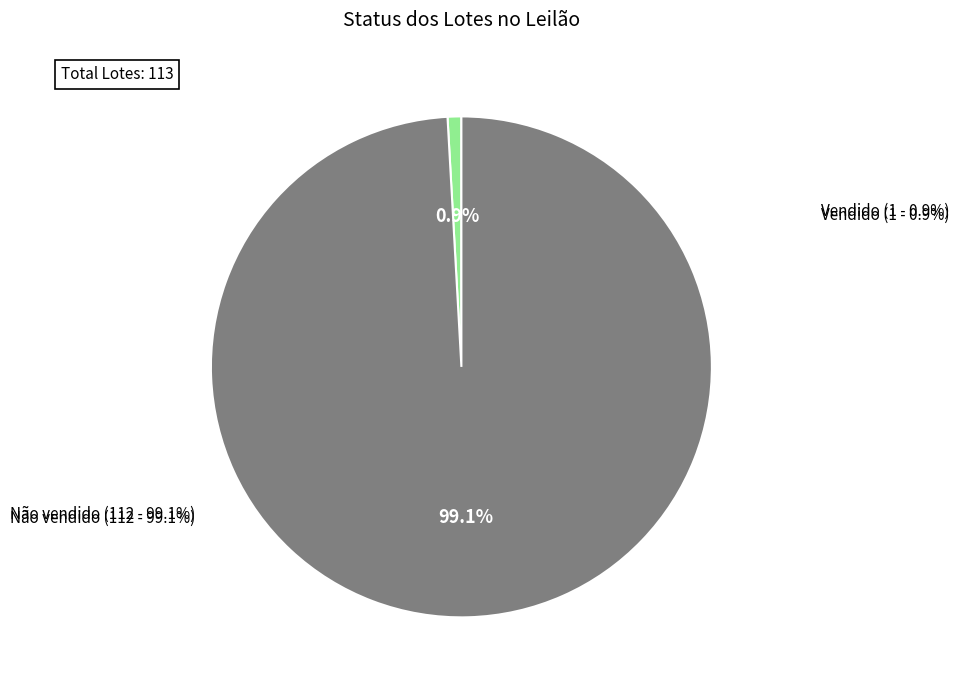

Count the number of slices in the pie.

2